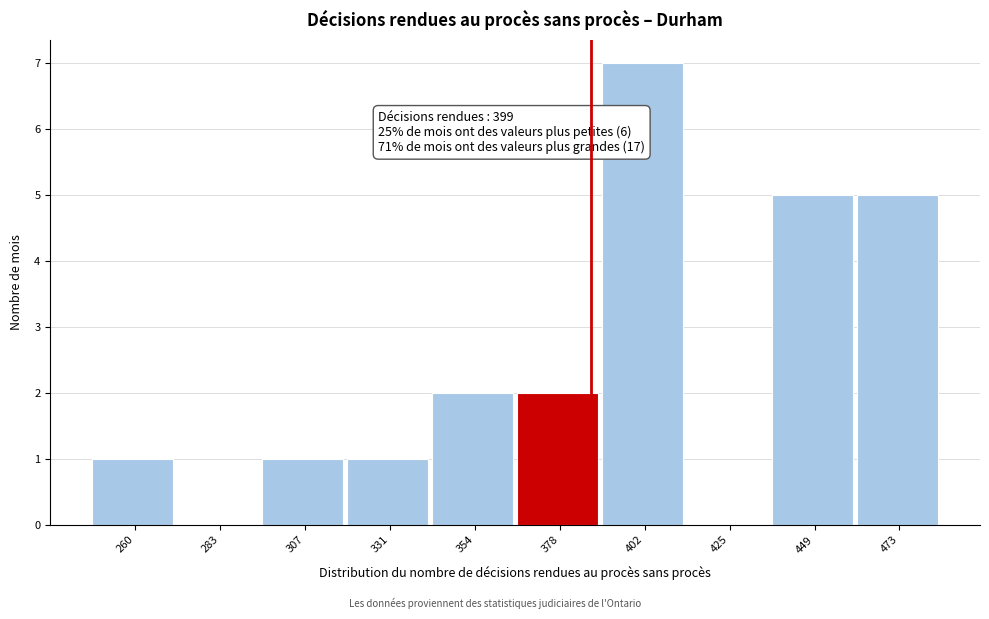

Reading right to left, transcribe all the data shown in this chart.

473=5	449=5	425=0	402=7	378=2	354=2	331=1	307=1	283=0	260=1